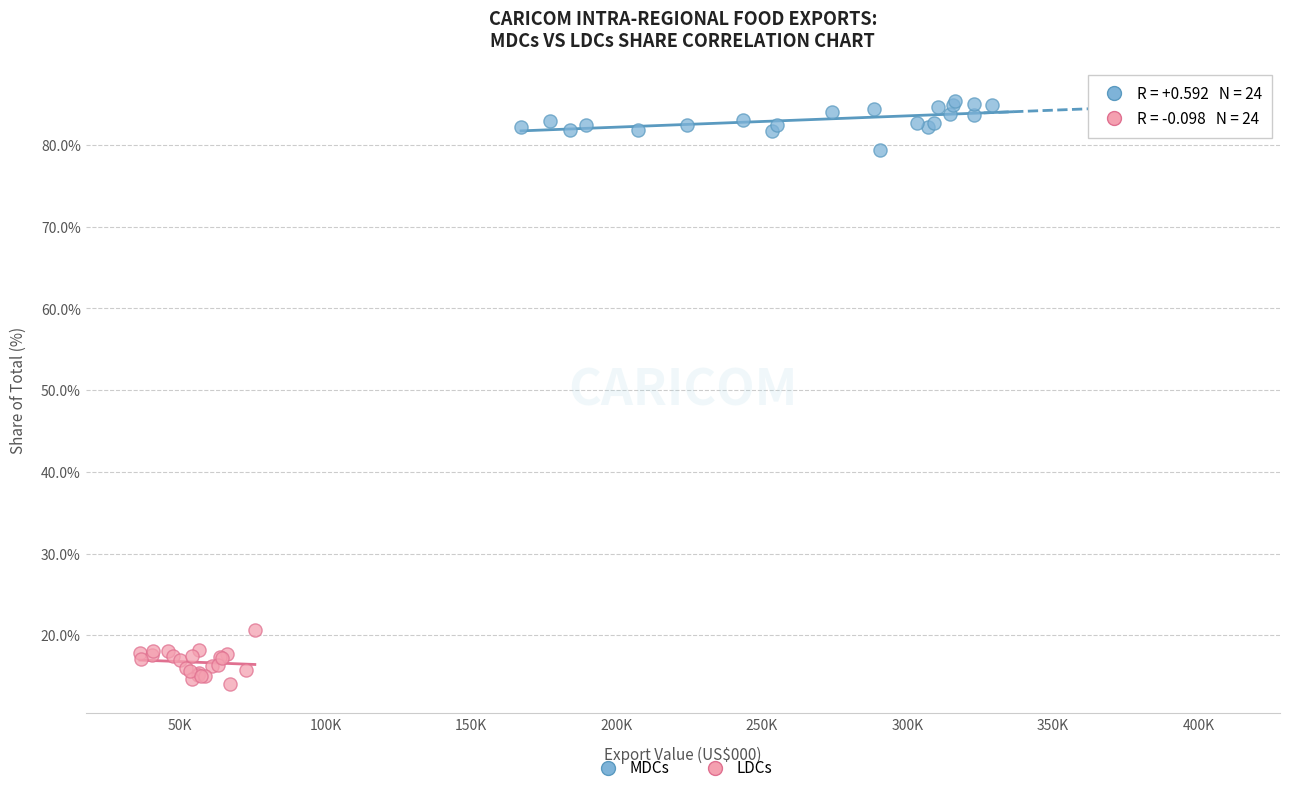

Which series reaches the minimum Y coordinate?

LDCs